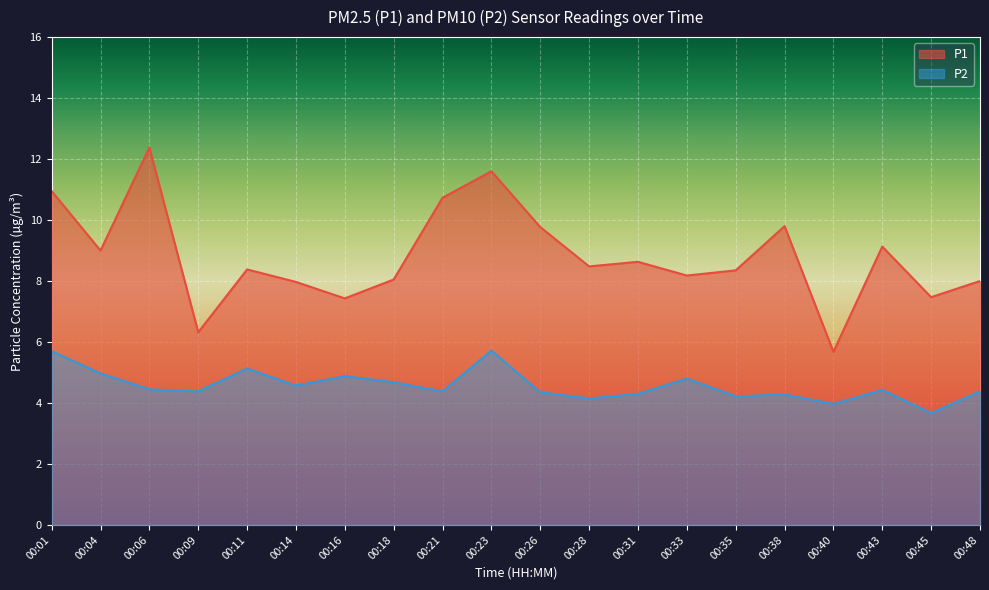

Reading left to right, transcribe all the data shown in this chart.

P1: 00:01=10.9	00:04=9.0	00:06=12.4	00:09=6.3	00:11=8.4	00:14=8.0	00:16=7.4	00:18=8.1	00:21=10.7	00:23=11.6	00:26=9.8	00:28=8.5	00:31=8.6	00:33=8.2	00:35=8.3	00:38=9.8	00:40=5.7	00:43=9.1	00:45=7.5	00:48=8.0
P2: 00:01=5.7	00:04=5.0	00:06=4.5	00:09=4.4	00:11=5.1	00:14=4.6	00:16=4.9	00:18=4.7	00:21=4.4	00:23=5.7	00:26=4.3	00:28=4.2	00:31=4.3	00:33=4.8	00:35=4.2	00:38=4.3	00:40=4.0	00:43=4.4	00:45=3.7	00:48=4.4